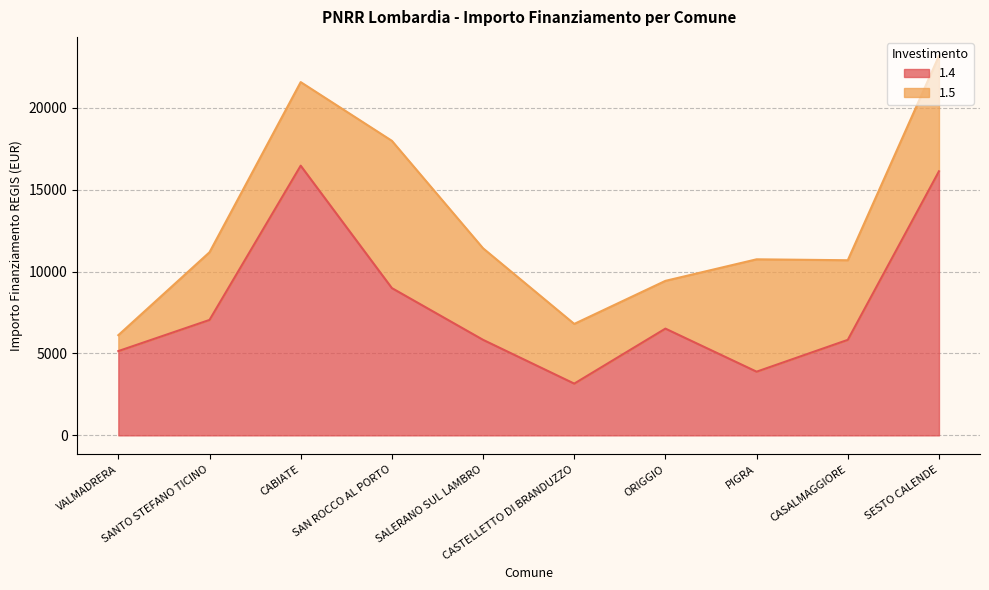

How many categories are shown in the chart?

10